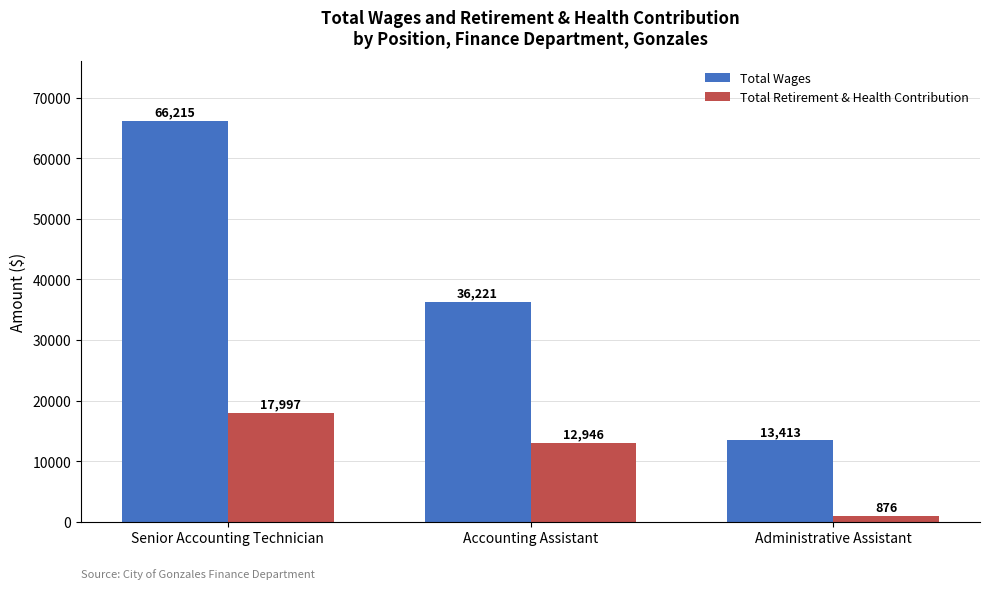

What is the sum of all Total Wages values?

115849